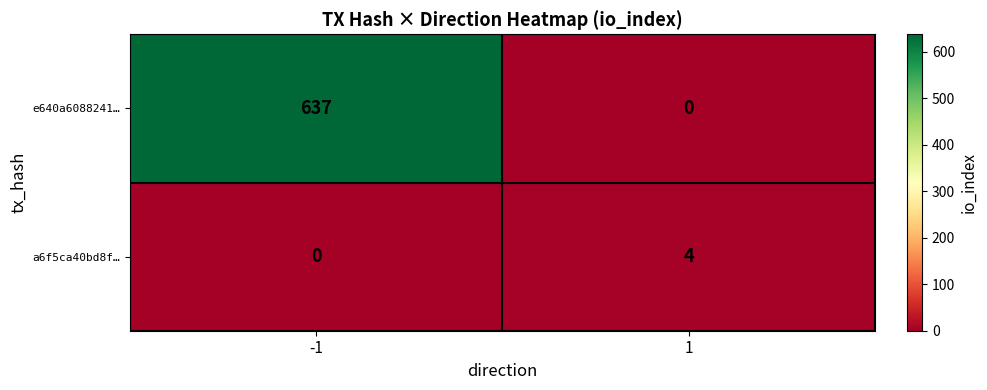

Count the number of categories in the chart.

2